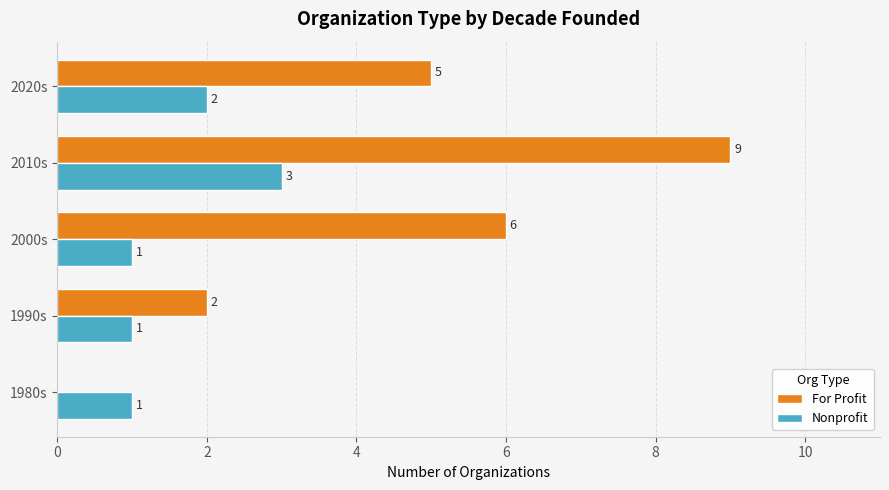

How many Nonprofit values are between 1 and 2?

4